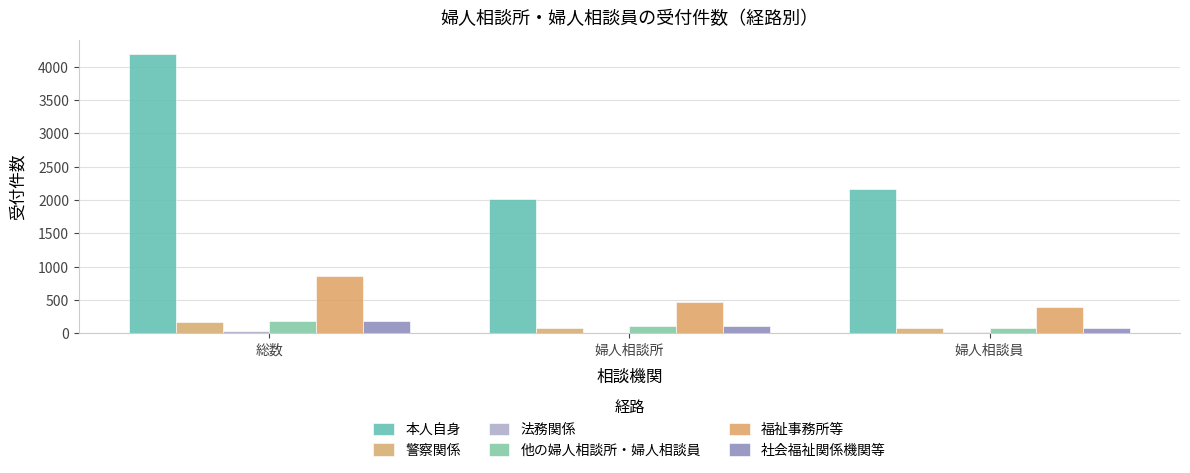

Reading left to right, what are all the values shown in this chart?

本人自身: 総数=4190	婦人相談所=2022	婦人相談員=2168
警察関係: 総数=165	婦人相談所=87	婦人相談員=78
法務関係: 総数=30	婦人相談所=10	婦人相談員=20
他の婦人相談所・婦人相談員: 総数=186	婦人相談所=113	婦人相談員=73
福祉事務所等: 総数=865	婦人相談所=463	婦人相談員=402
社会福祉関係機関等: 総数=190	婦人相談所=112	婦人相談員=78